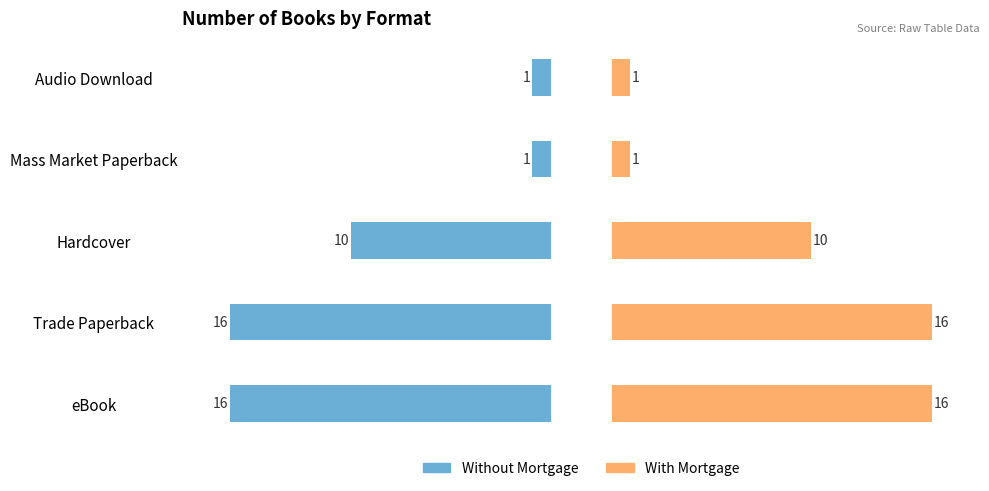

Which series has the largest range (max minus min)?

Without Mortgage